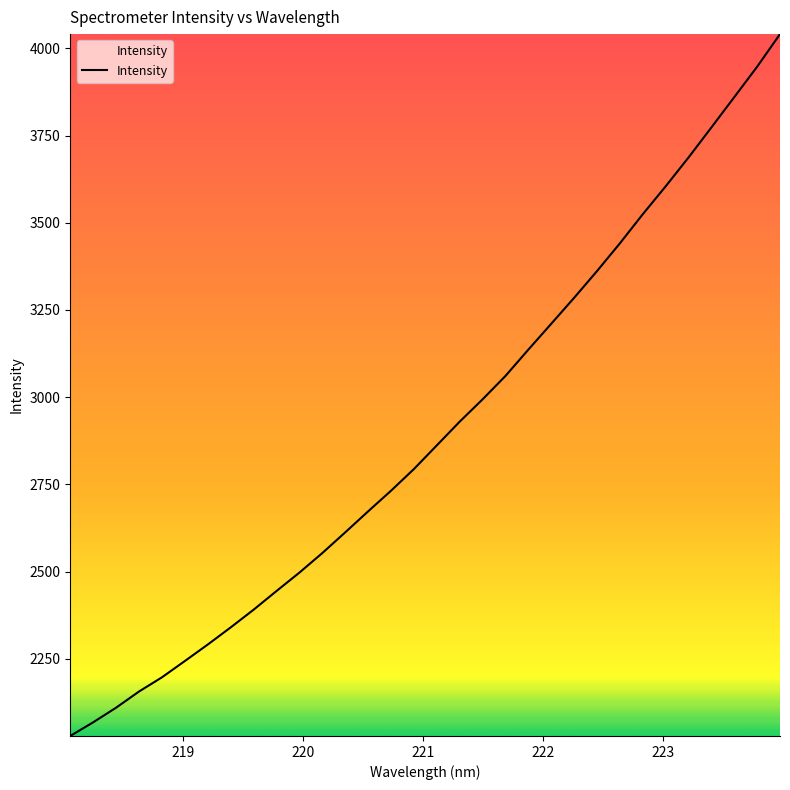

How many lines are shown in the chart?

1